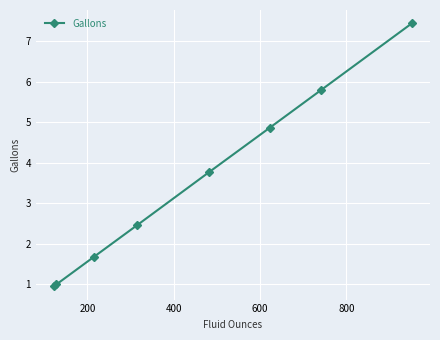

What is the value of the 7th point from the left?

5.8